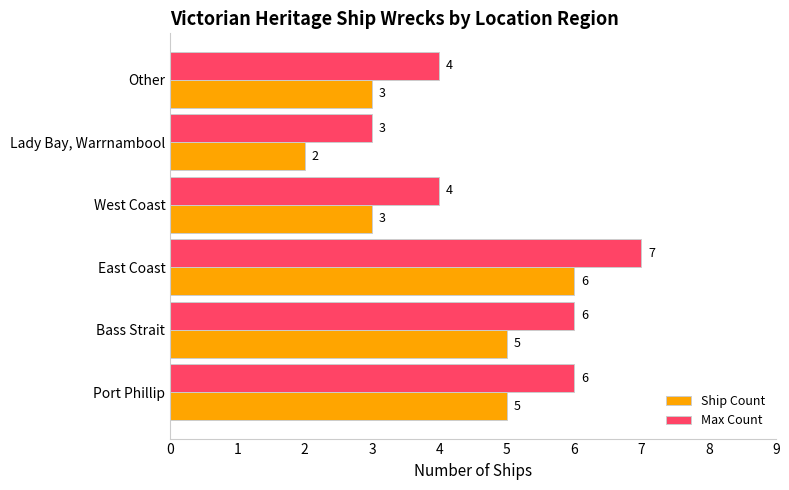

At how many categories does at least one series exceed 2?

6